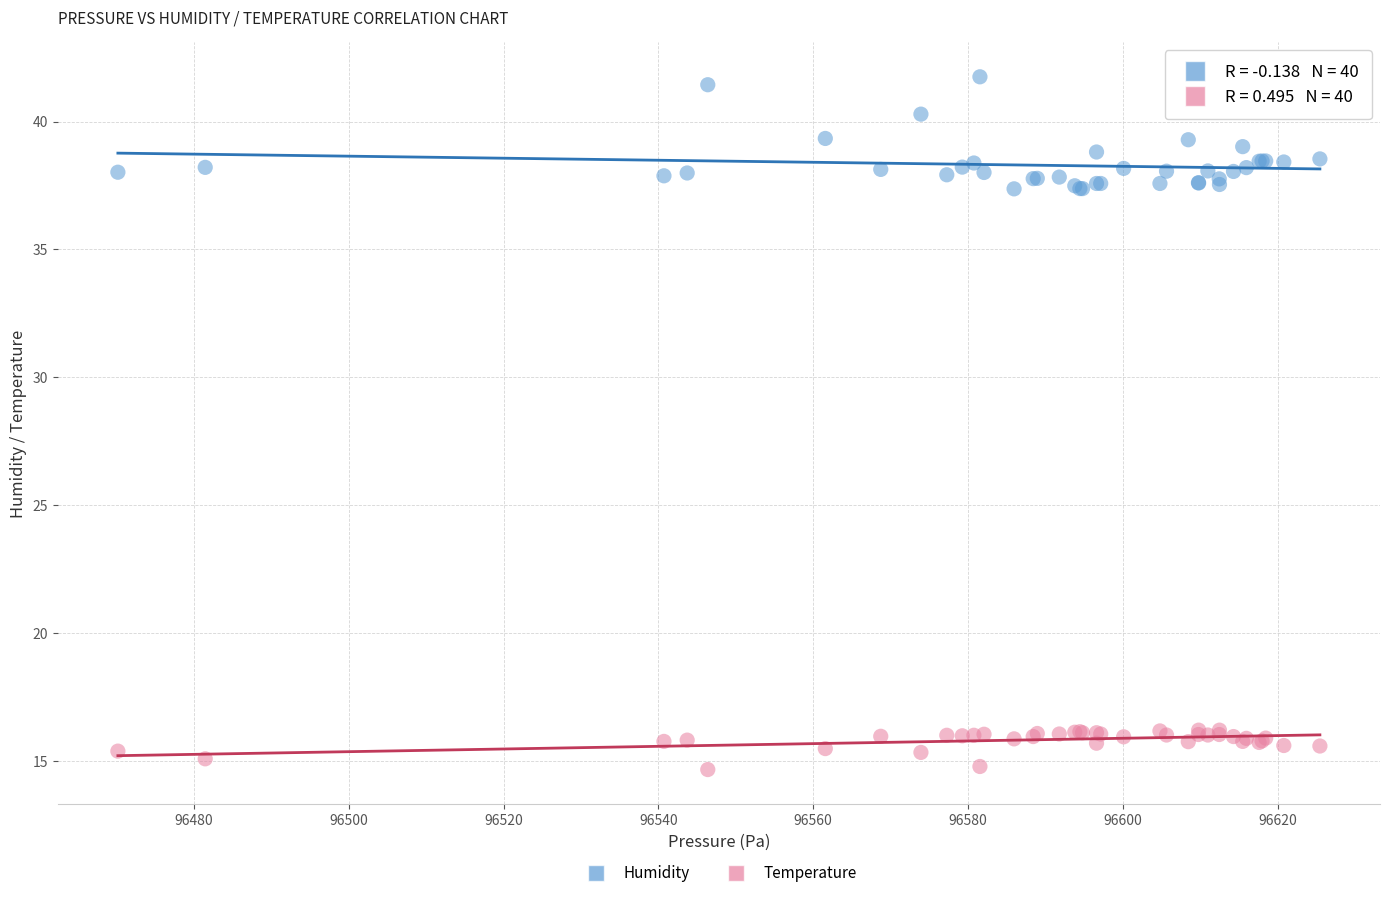

What are all the series names shown in the legend?

Humidity, Temperature